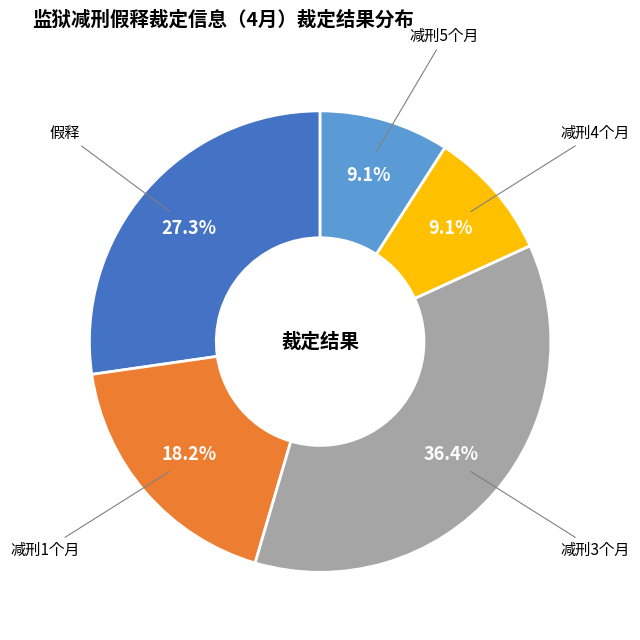

Does 假释 account for over 50% of the chart?

No